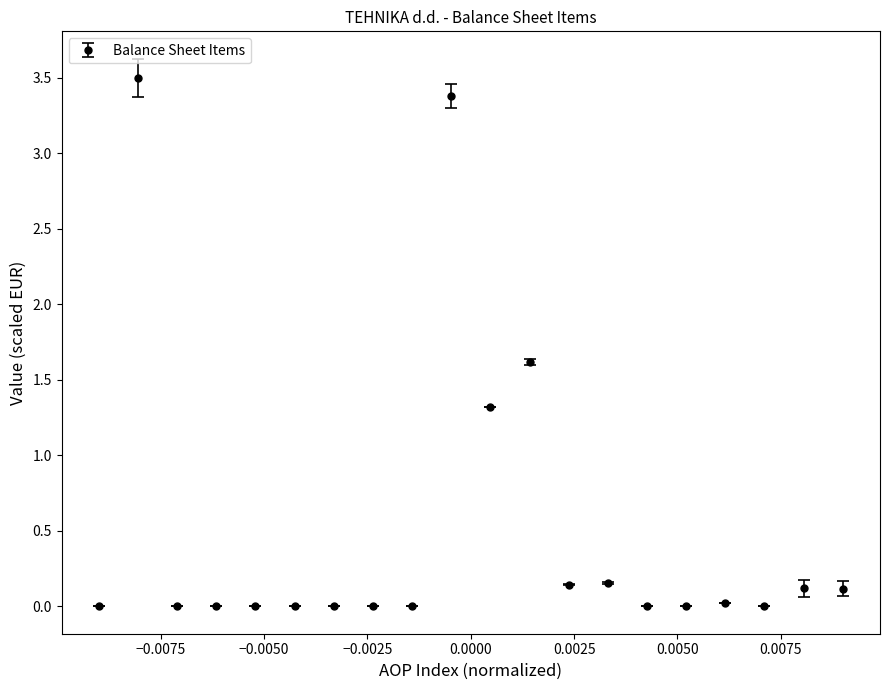

What is the average value?

0.5